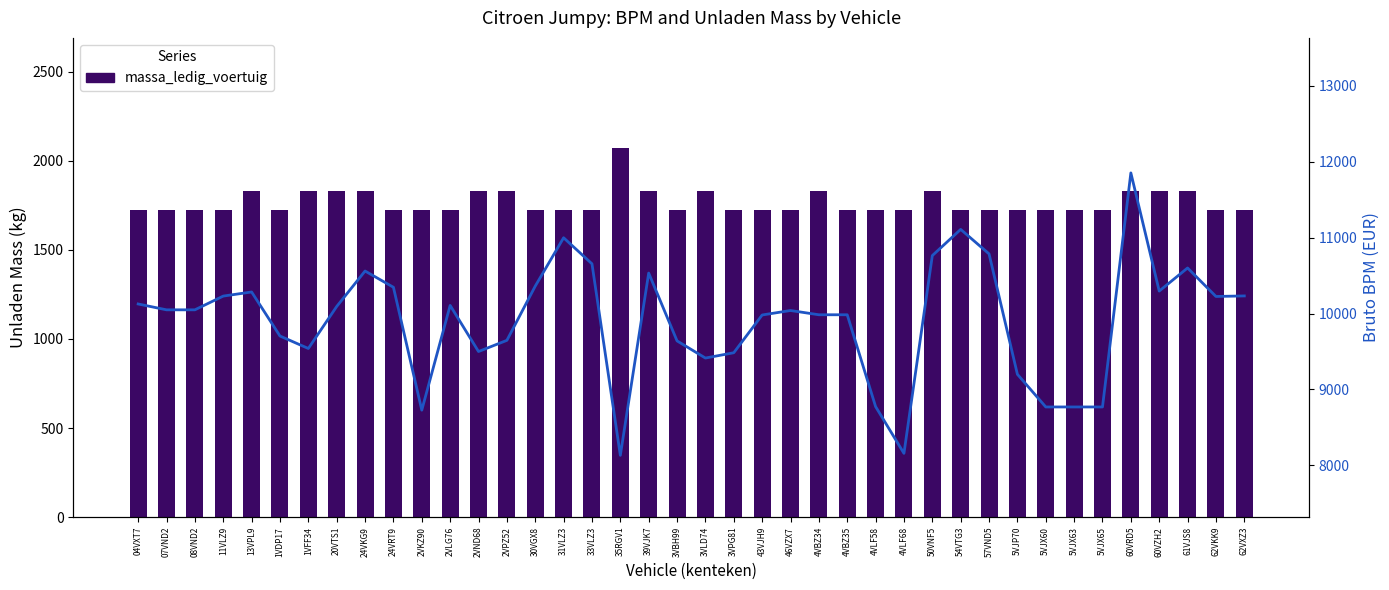

Reading left to right, what are all the values shown in this chart?

massa_ledig_voertuig: 04VXT7=1721	07VND2=1721	08VND2=1721	11VLZ9=1721	13VPL9=1830	1VDP17=1721	1VFF34=1830	20VTS1=1830	24VKG9=1830	24VRT9=1721	2VKZ90=1721	2VLG76=1721	2VND68=1830	2VPZ52=1830	30VGX8=1721	31VLZ3=1721	33VLZ3=1721	35RGV1=2069	39VJK7=1830	3VBH99=1721	3VLD74=1830	3VPG81=1721	43VJH9=1721	46VZX7=1721	4VBZ34=1830	4VBZ35=1721	4VLF58=1721	4VLF68=1721	50VNF5=1830	54VTG3=1721	57VND5=1721	5VJP70=1721	5VJX60=1721	5VJX63=1721	5VJX65=1721	60VRD5=1830	60VZH2=1830	61VJS8=1830	62VKK9=1721	62VXZ3=1721
bruto_bpm: 04VXT7=10126	07VND2=10049	08VND2=10049	11VLZ9=10230	13VPL9=10284	1VDP17=9704	1VFF34=9540	20VTS1=10093	24VKG9=10560	24VRT9=10346	2VKZ90=8728	2VLG76=10107	2VND68=9500	2VPZ52=9647	30VGX8=10361	31VLZ3=10998	33VLZ3=10655	35RGV1=8133	39VJK7=10533	3VBH99=9640	3VLD74=9414	3VPG81=9484	43VJH9=9981	46VZX7=10040	4VBZ34=9984	4VBZ35=9984	4VLF58=8775	4VLF68=8159	50VNF5=10763	54VTG3=11108	57VND5=10786	5VJP70=9200	5VJX60=8770	5VJX63=8770	5VJX65=8770	60VRD5=11852	60VZH2=10296	61VJS8=10600	62VKK9=10225	62VXZ3=10232